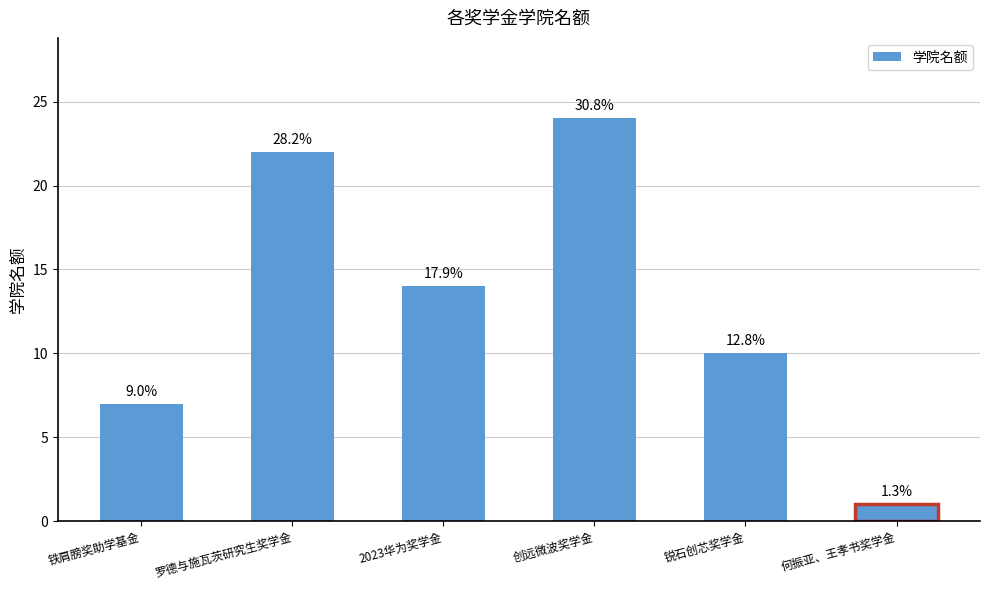

Reading left to right, list all the values displayed in this chart.

铁肩膀奖助学基金=7	罗德与施瓦茨研究生奖学金=22	2023华为奖学金=14	创远微波奖学金=24	锐石创芯奖学金=10	何振亚、王孝书奖学金=1